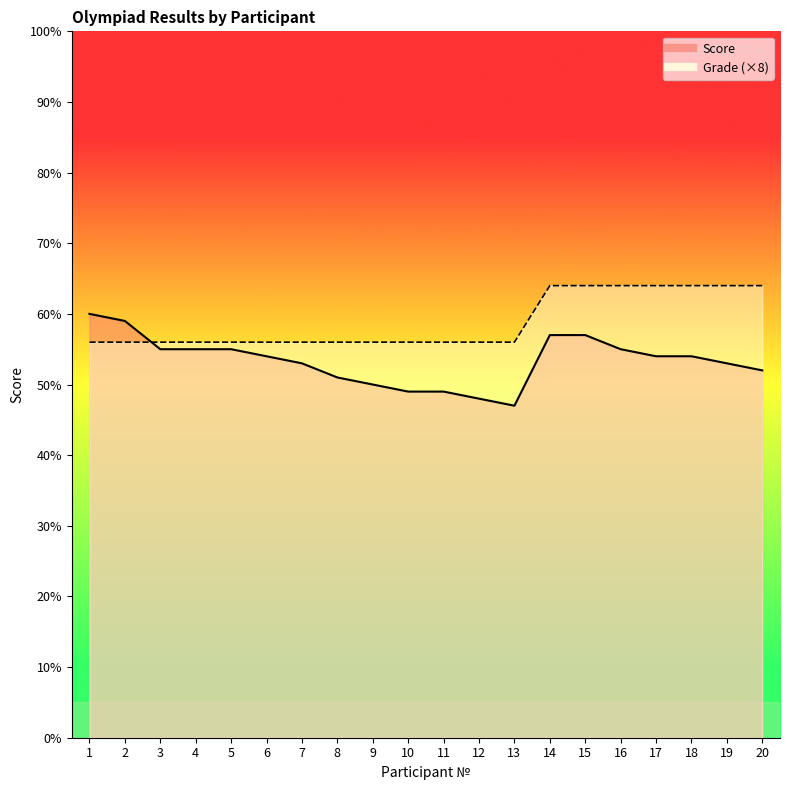

Where do Score and Grade first cross each other?

2 and 3